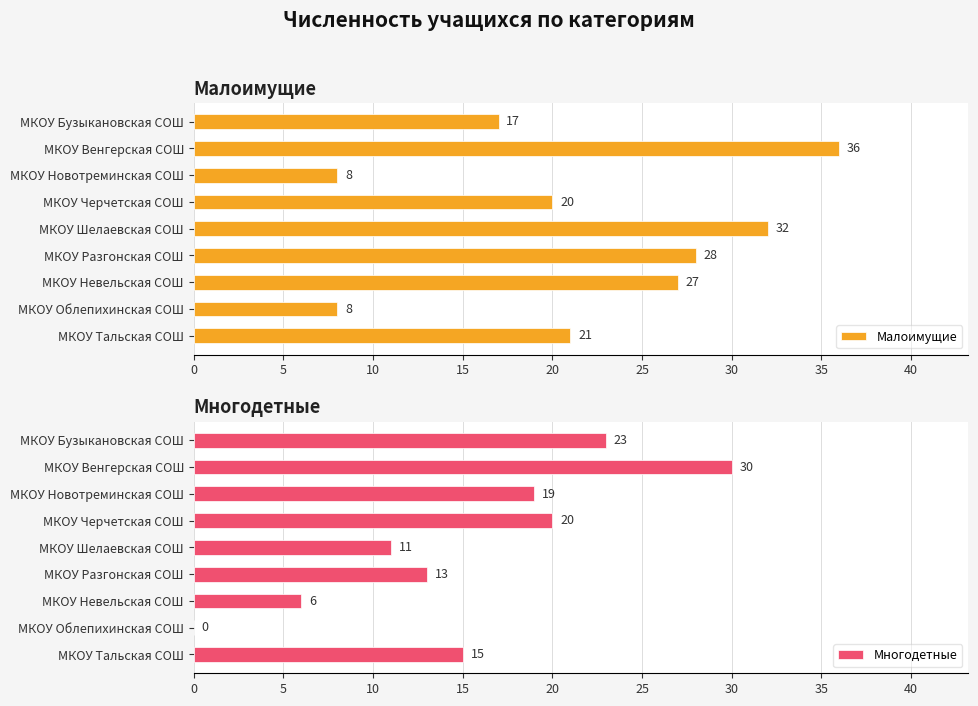

Read the Малоимущие value at МКОУ Новотреминская СОШ.

8